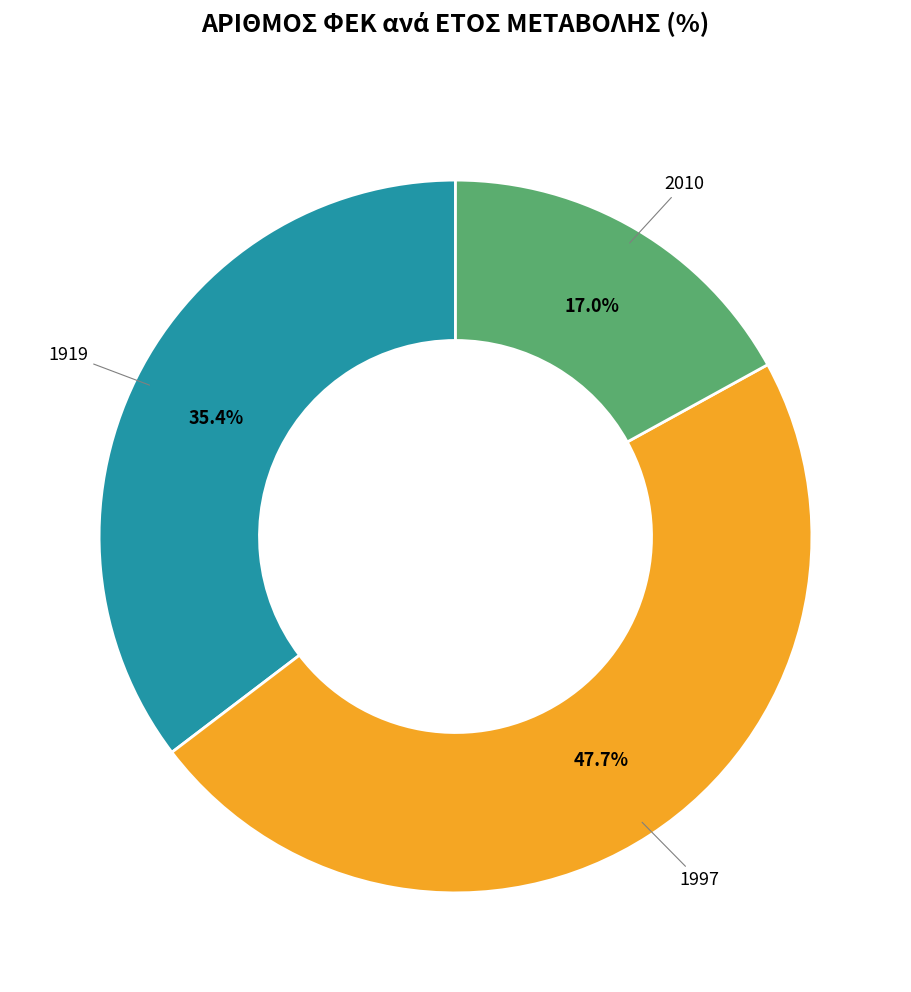

To the nearest percent, what is the average slice percentage?

33%